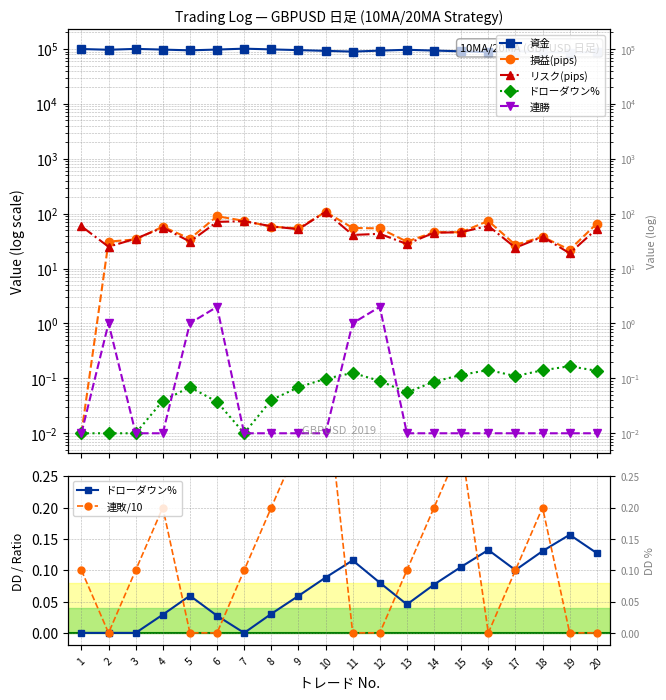

What is the difference between the second highest and second lowest values in the 損益(pips) series?

68.0